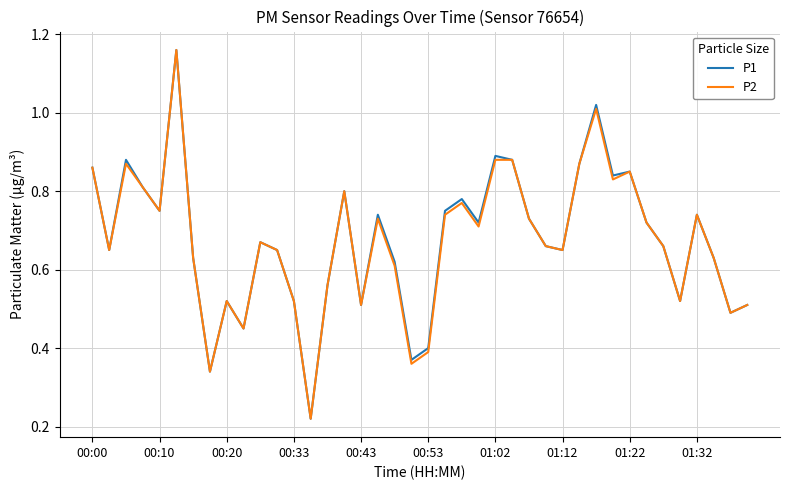

Which series has the largest total across all categories?

P1